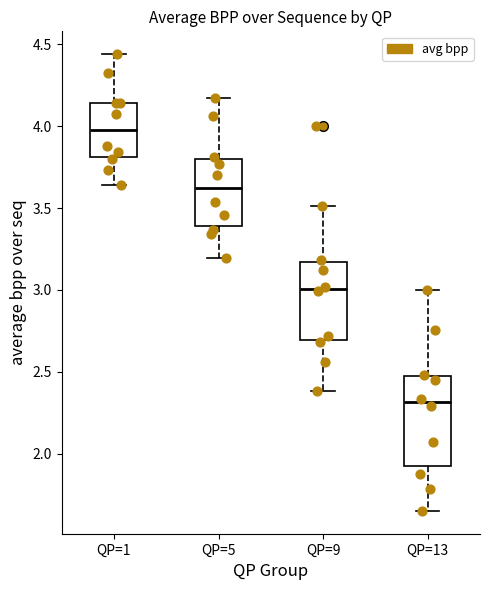

Reading left to right, transcribe this box plot: for each box, give where its median line is, the range the box spans, and where its two whiskers end, as read against the y-axis. The values are not printed on the chart, so give them approximately, as read against the axis.

QP=1: median 4.00, box 3.80 to 4.15, whiskers 3.65 to 4.45
QP=5: median 3.60, box 3.40 to 3.80, whiskers 3.20 to 4.15
QP=9: median 3.00, box 2.70 to 3.15, whiskers 2.40 to 3.50
QP=13: median 2.30, box 1.90 to 2.45, whiskers 1.65 to 3.00